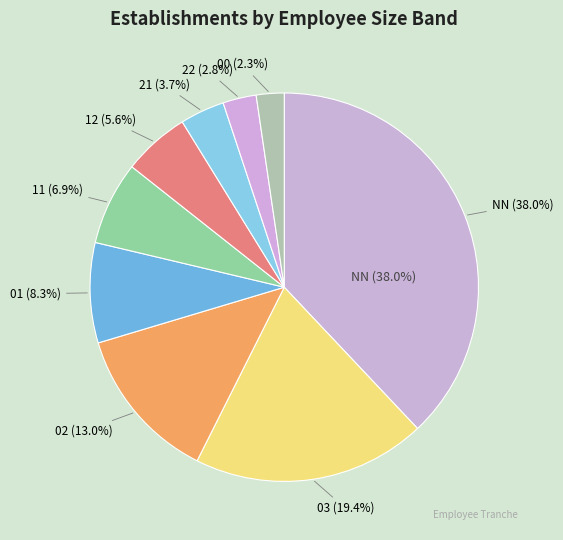

Is there a majority slice in this chart?

No